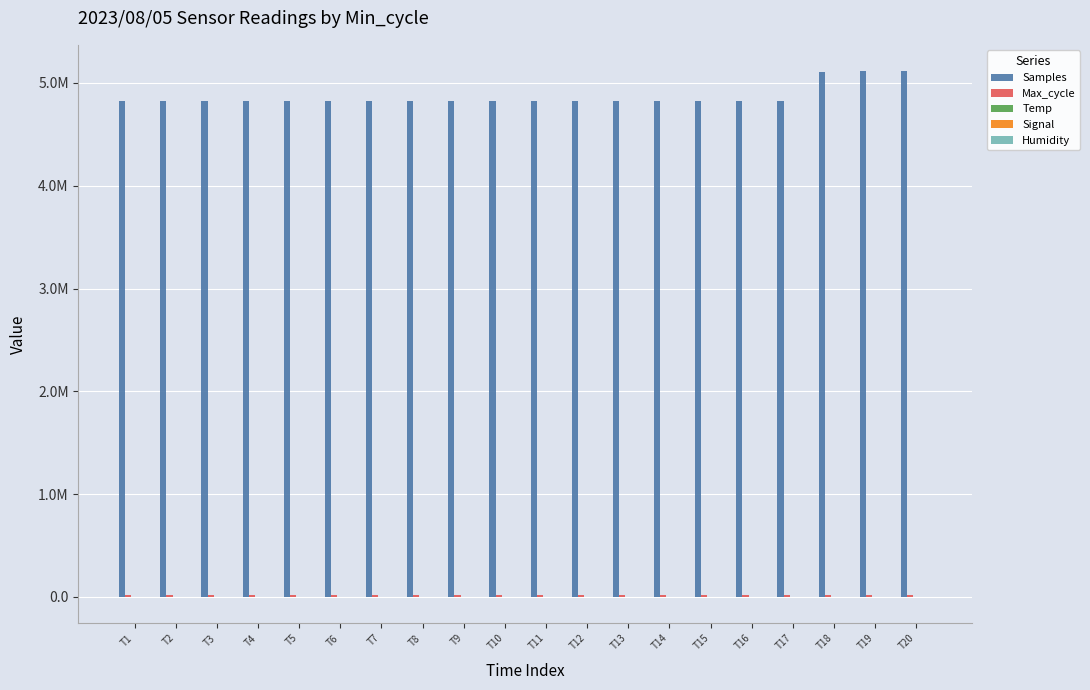

Are the bars grouped side by side (vs. stacked)?

Yes